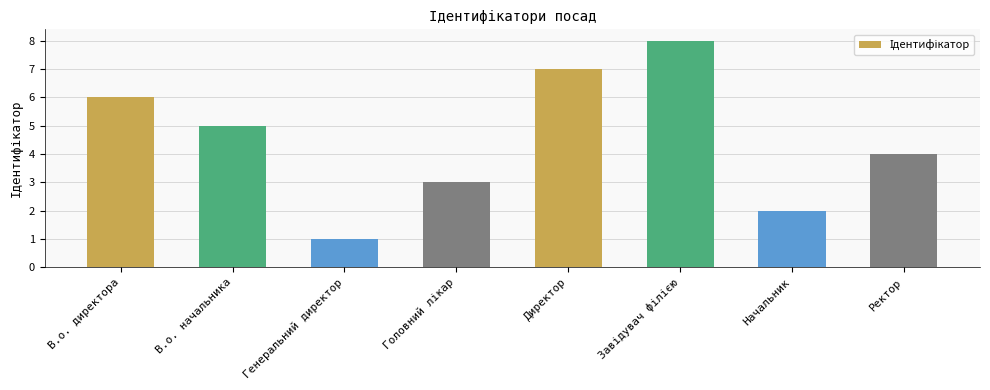

The value at В.о. начальника is 8. True or false?

False